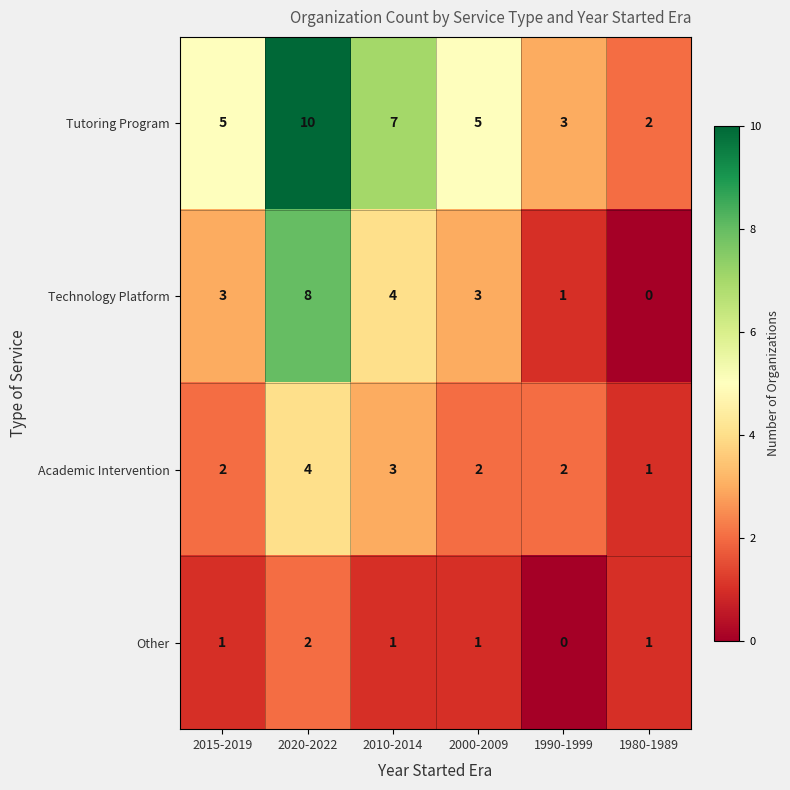

Which label corresponds to the largest value in the chart?

2020-2022